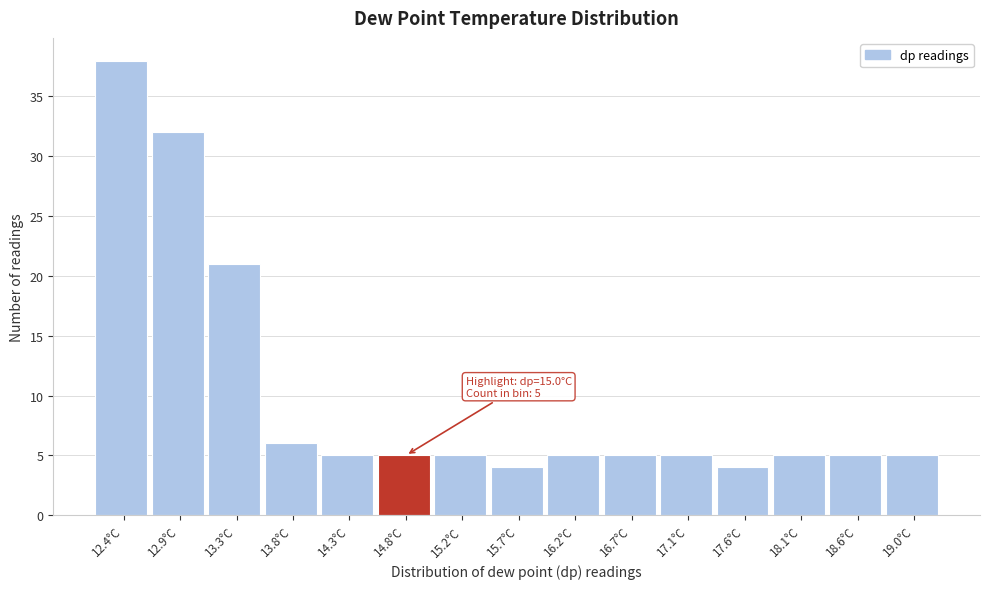

Reading left to right, extract all data points from this chart.

12.4°C=38	12.9°C=32	13.3°C=21	13.8°C=6	14.3°C=5	14.8°C=5	15.2°C=5	15.7°C=4	16.2°C=5	16.7°C=5	17.1°C=5	17.6°C=4	18.1°C=5	18.6°C=5	19.0°C=5